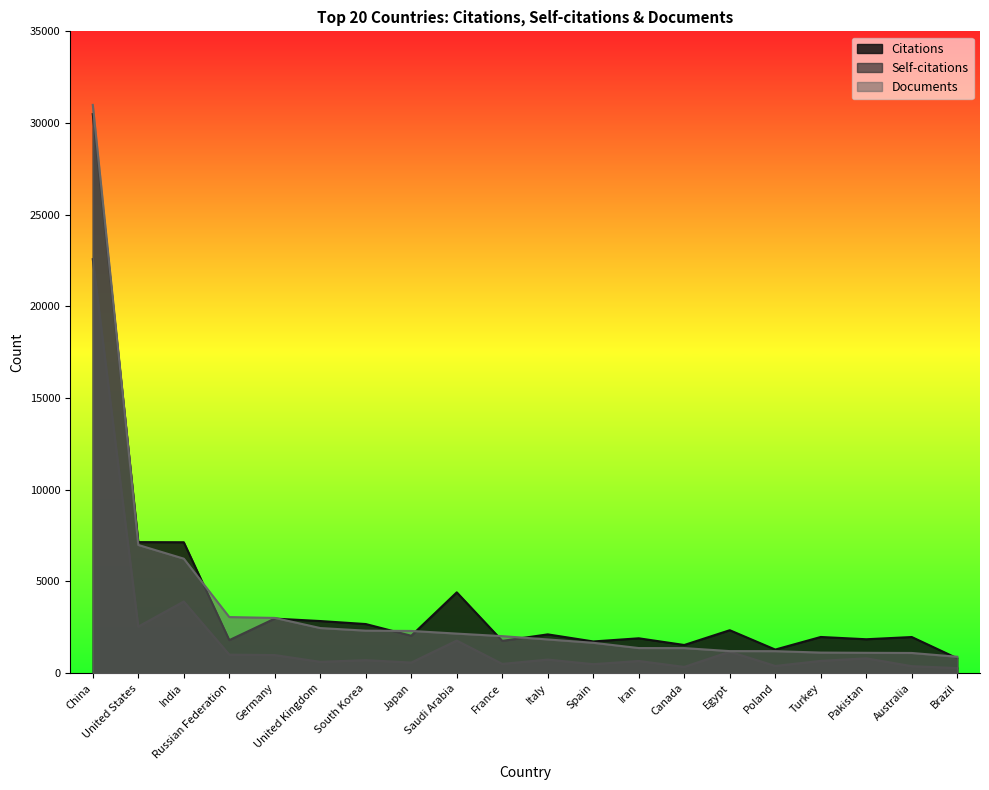

Reading left to right, what are all the values shown in this chart?

Citations: 30486	7144	7137	1798	2973	2840	2676	2037	4405	1758	2113	1727	1899	1534	2340	1284	1971	1847	1968	807
Self-citations: 22574	2536	3904	1007	983	614	706	575	1774	502	737	487	661	336	1168	390	667	806	378	273
Documents: 30989	6989	6242	3056	3010	2458	2315	2300	2155	2016	1836	1654	1367	1364	1200	1197	1120	1108	1099	892